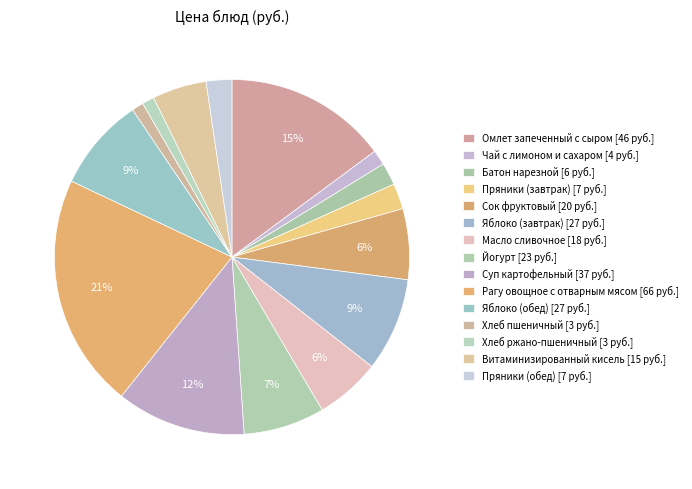

Is Яблоко (завтрак) the majority of the pie?

No